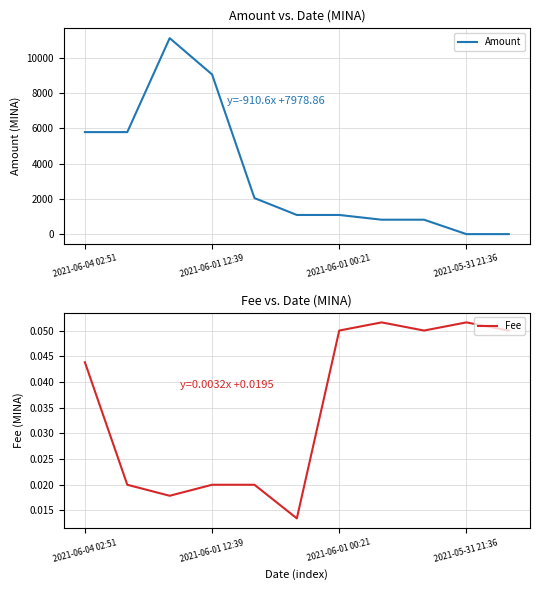

True or false: Fee has a value of 0.0 at 2021-05-31 21:36.

False